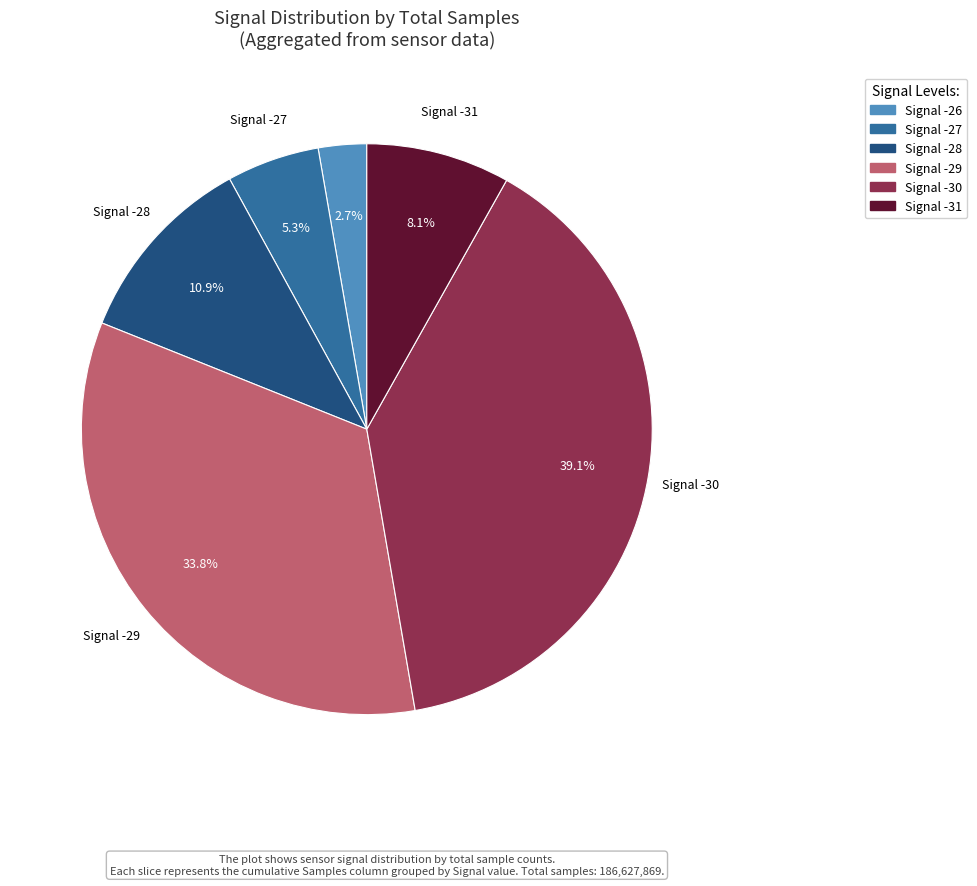

Does any single category account for the majority?

No